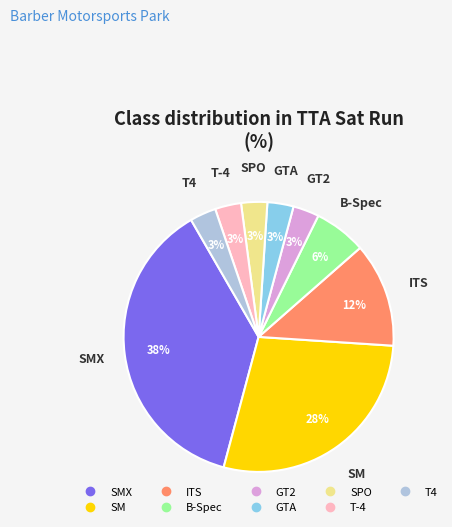

Is there any slice that represents more than half of the pie?

No